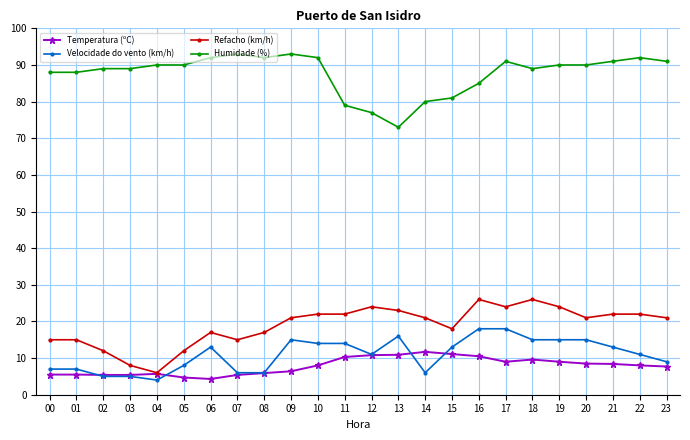

At which label does Velocidade do vento (km/h) reach its minimum?

04